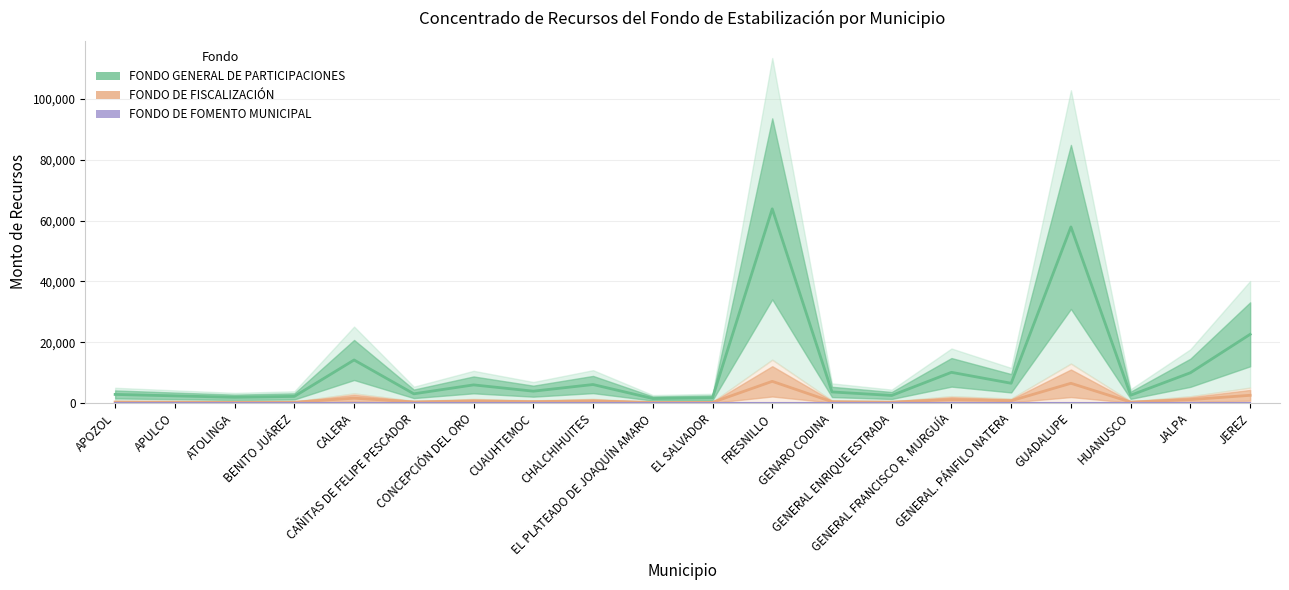

Where is the first local minimum for FONDO GENERAL DE PARTICIPACIONES?

ATOLINGA